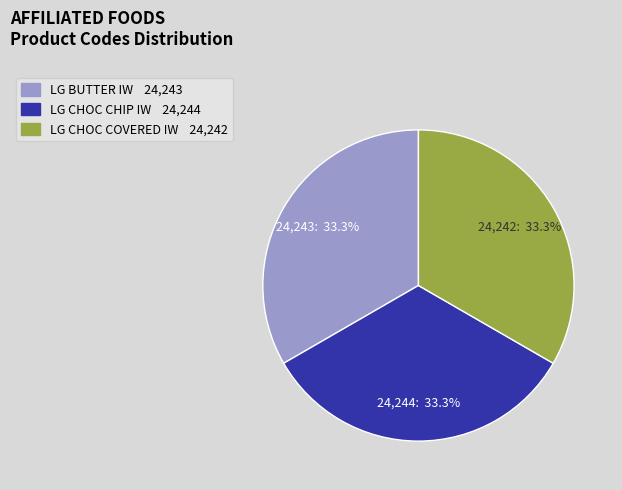

What percentage is the LG BUTTER IW slice, to the nearest percent?

33%